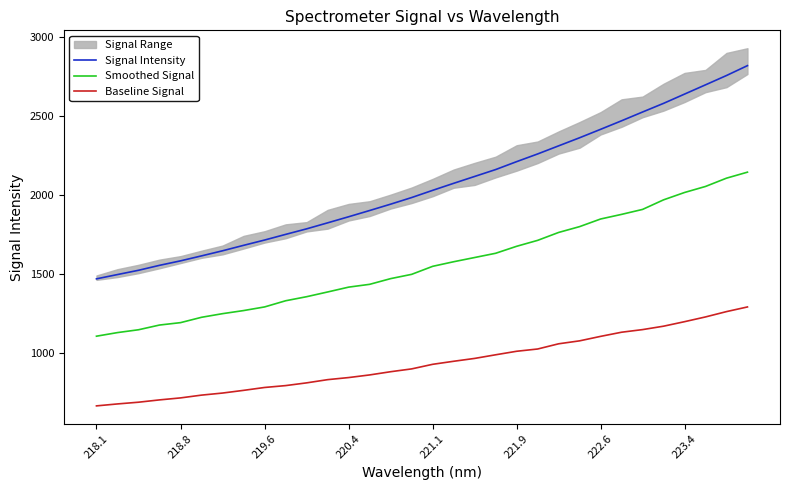

True or false: Signal Intensity and Baseline Signal intersect in this chart.

False